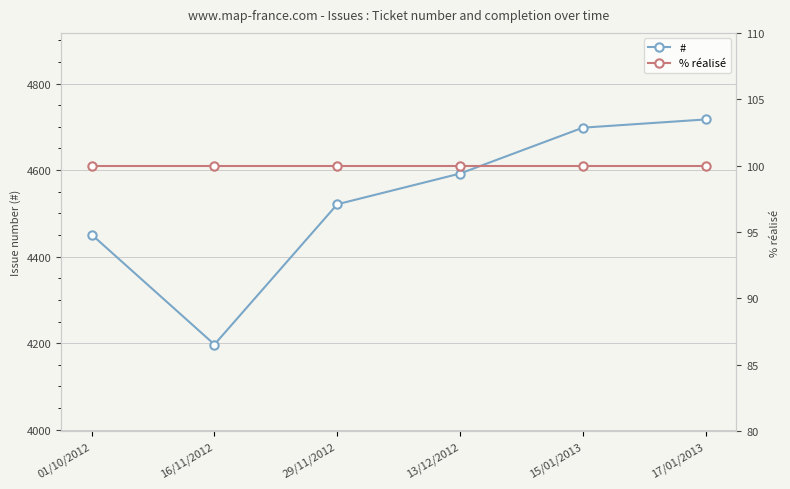

Reading left to right, list all the values displayed in this chart.

#: 4451	4197	4521	4592	4698	4717
% réalisé: 100	100	100	100	100	100